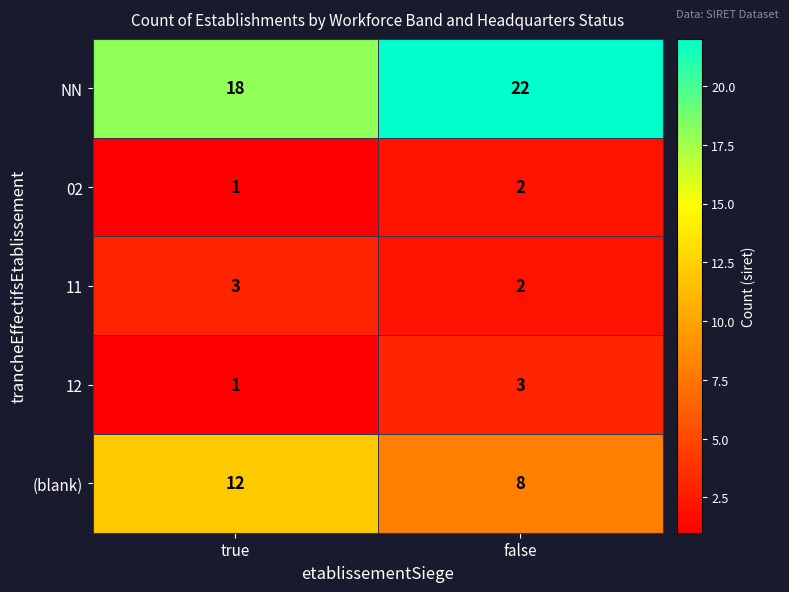

What is the difference between the highest and lowest values at true?

17